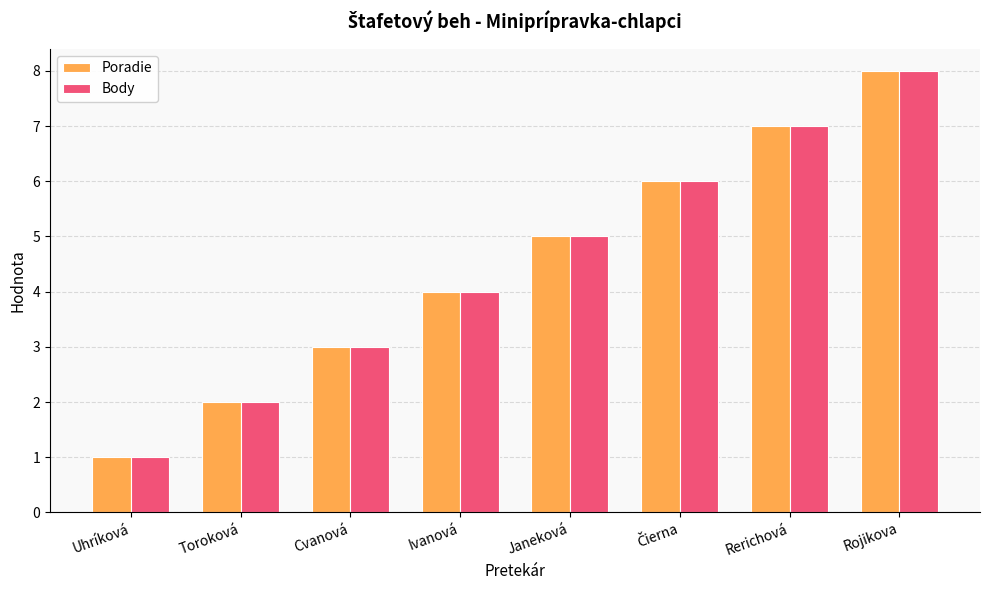

Is it true that Body equals 3 at Cvanová?

True